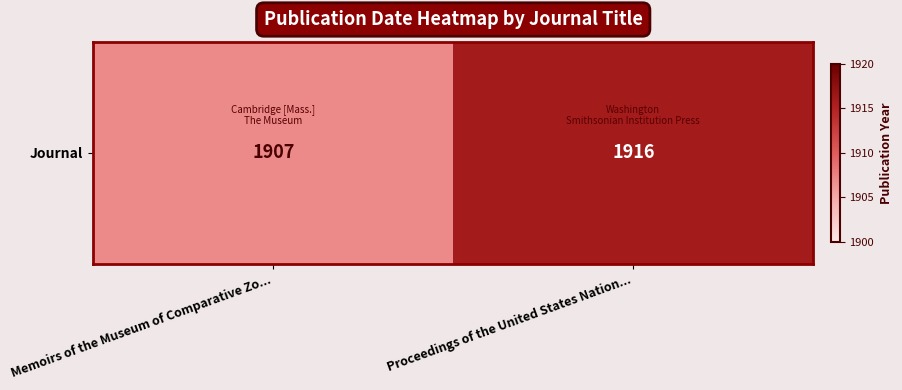

List the labels in order of value, largest first.

Proceedings of the United States Nation..., Memoirs of the Museum of Comparative Zo...